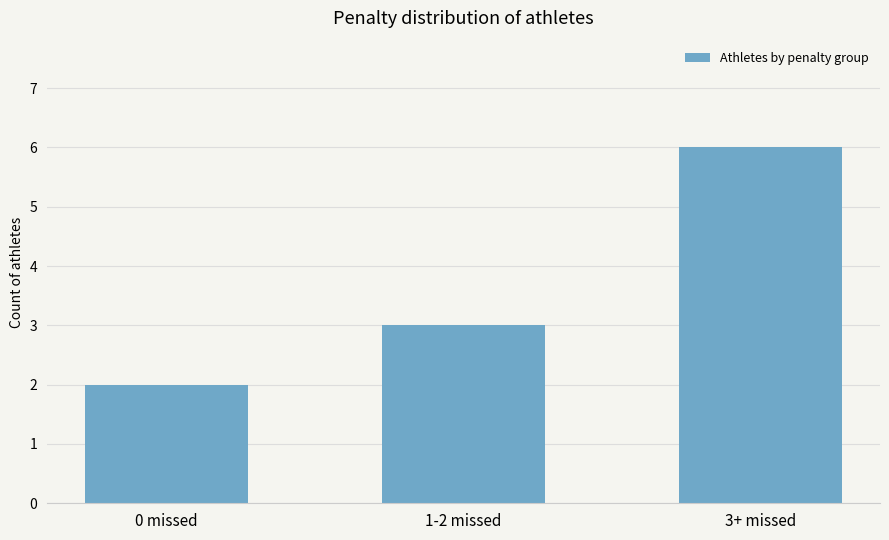

List the labels in order of value, smallest first.

0 missed, 1-2 missed, 3+ missed